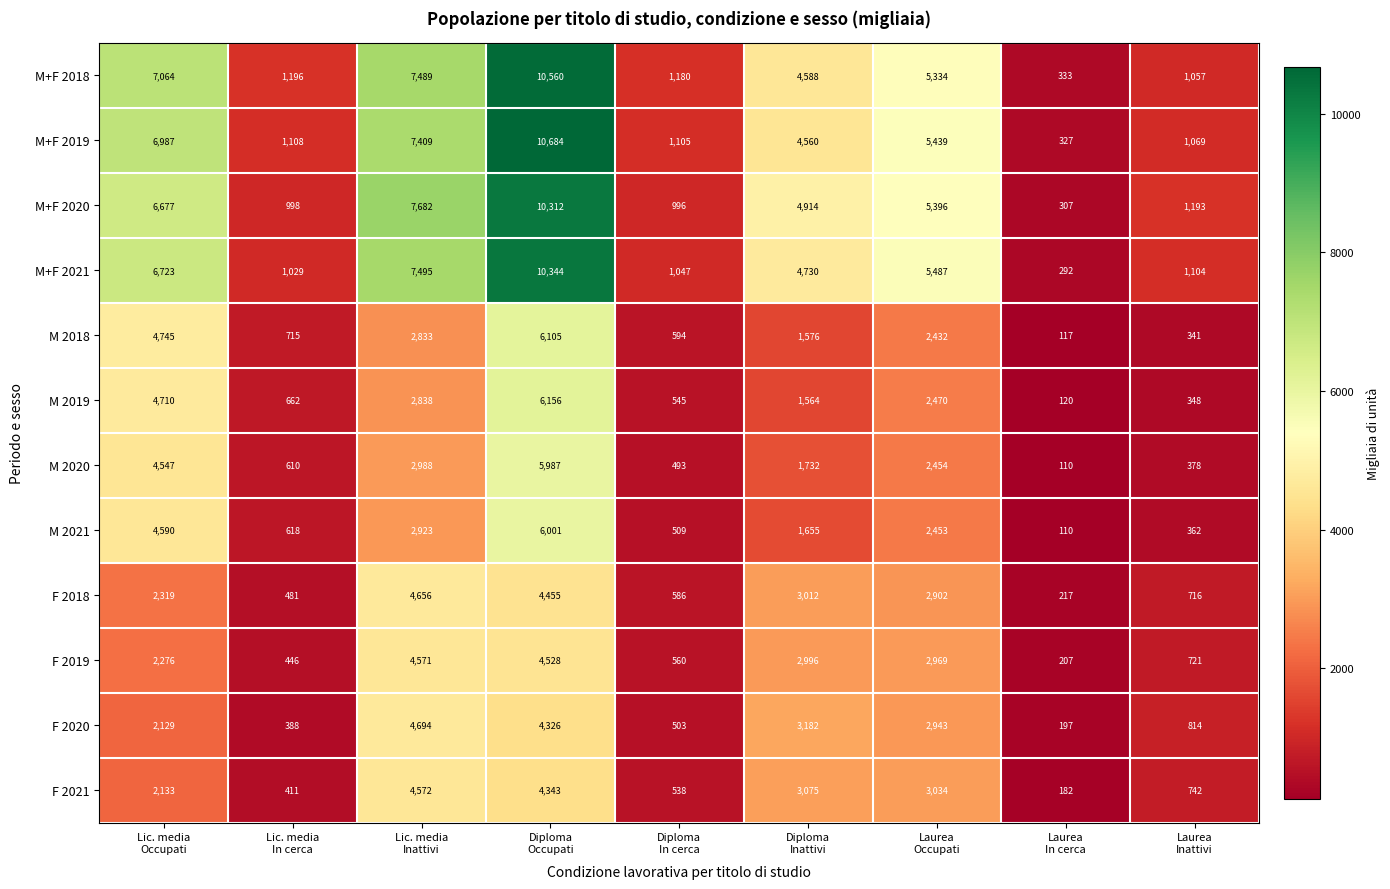

What is the minimum value for M 2018?

117